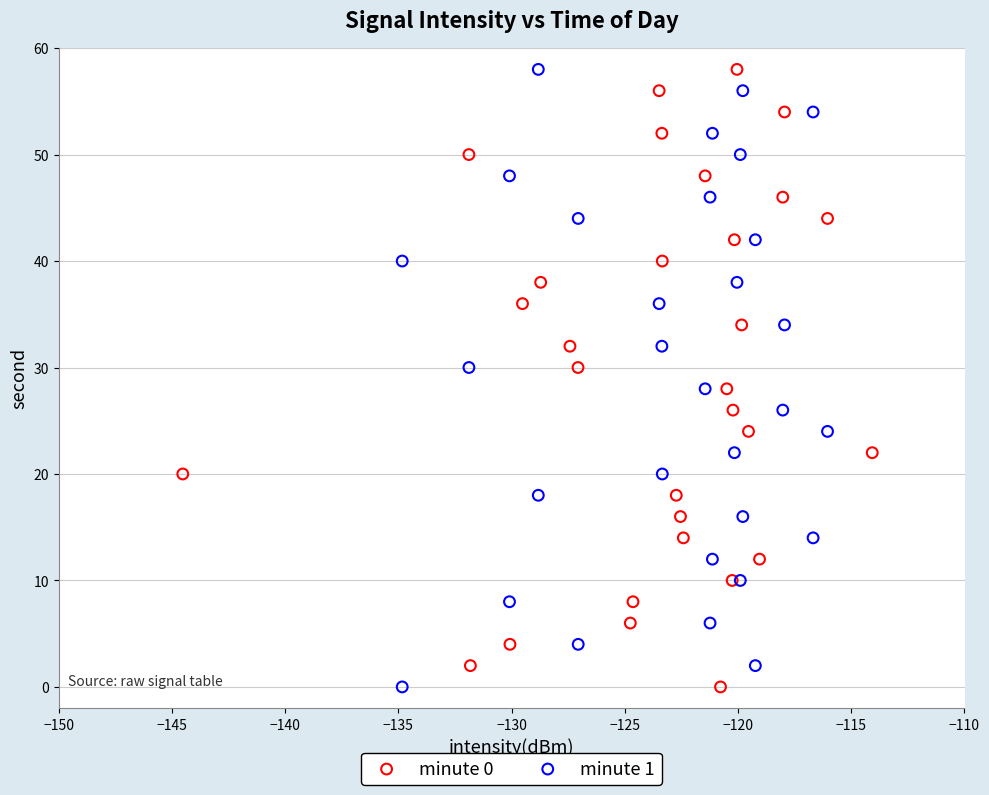

What are all the series names shown in the legend?

minute 0, minute 1